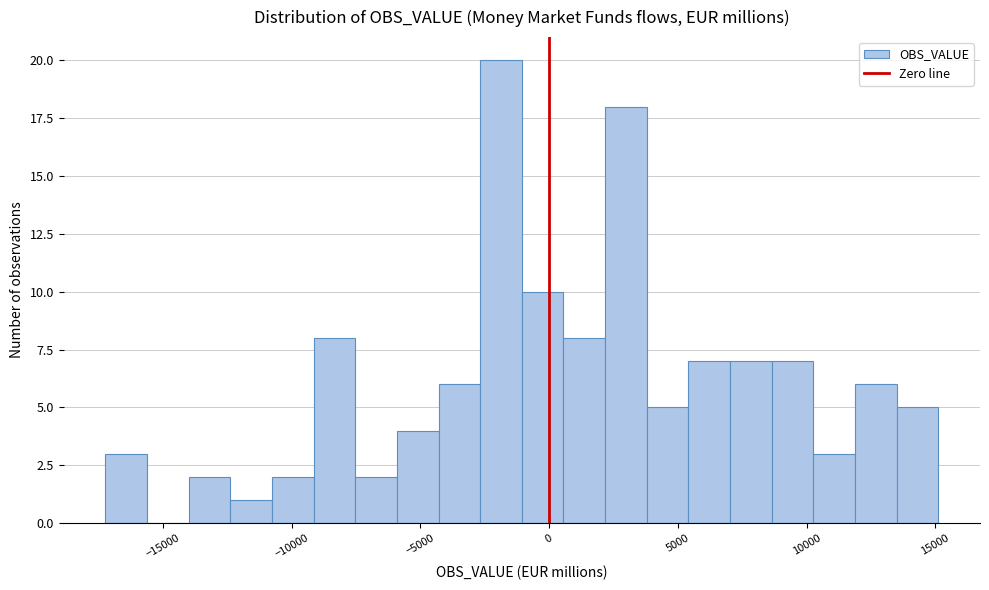

Read against the x-axis, roughly where is the centre of the tallest bar?

-2000